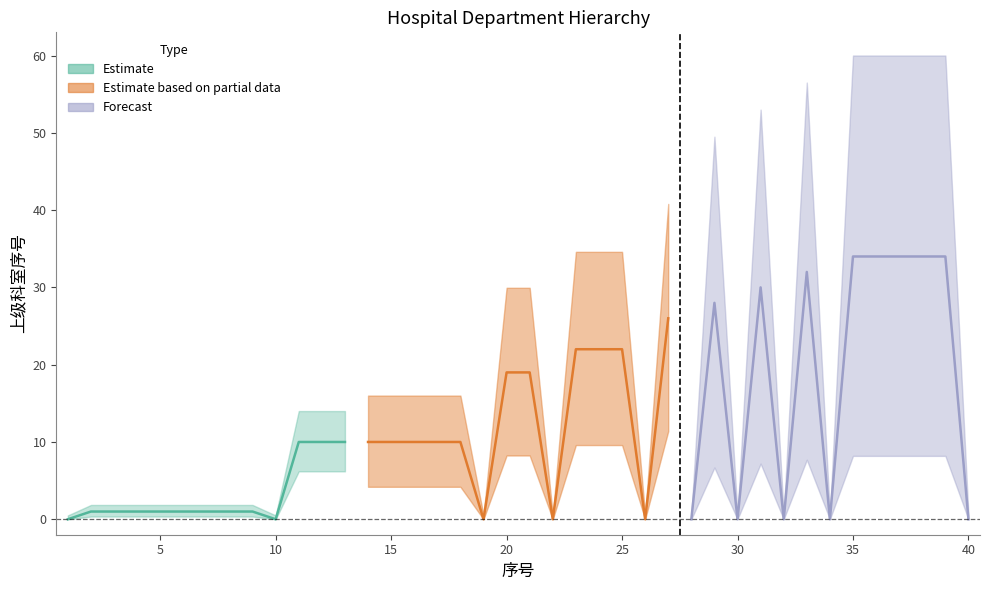

How many values are above zero?

30